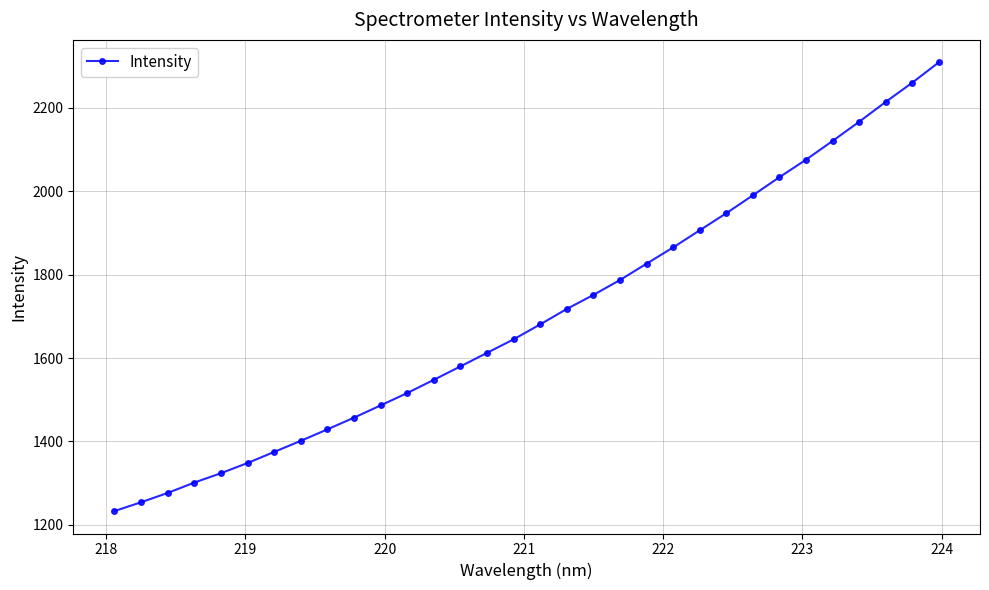

What is the sum of all values?

54437.3